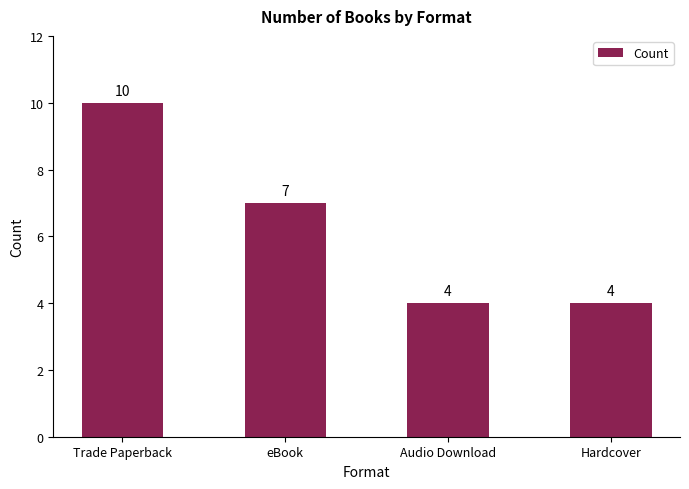

What is the minimum value shown in the chart?

4